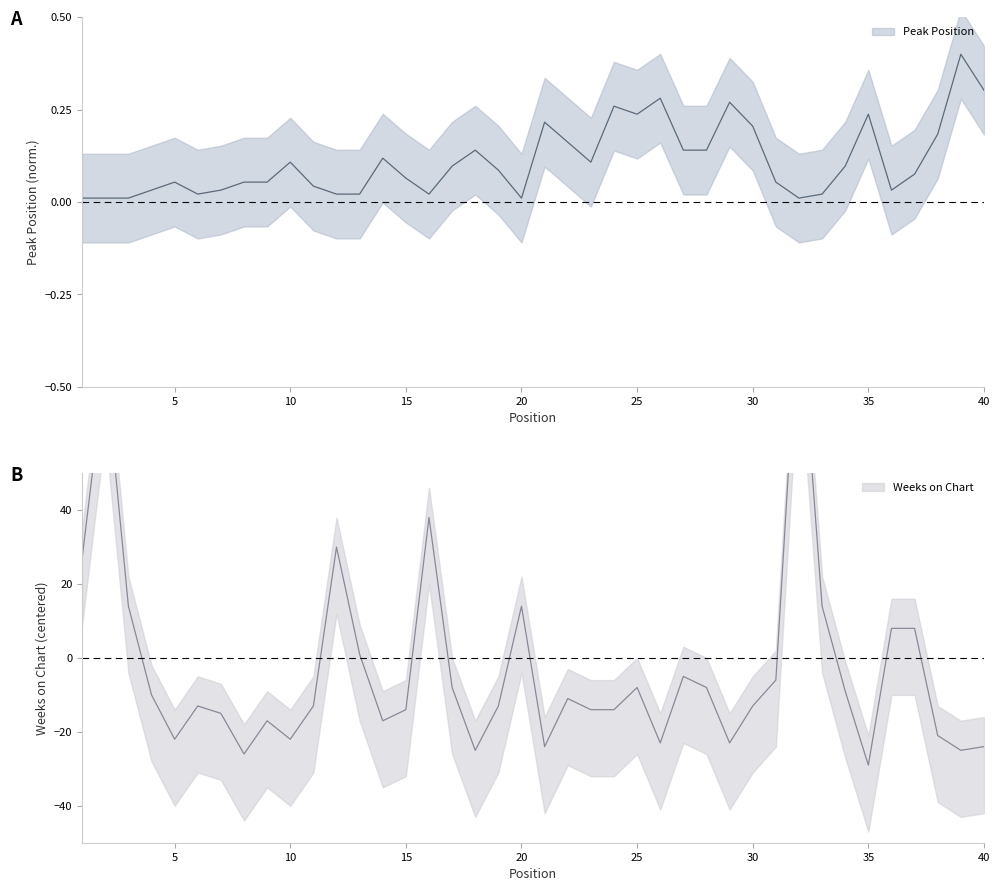

What is the minimum value for Weeks on Chart?

-29.0